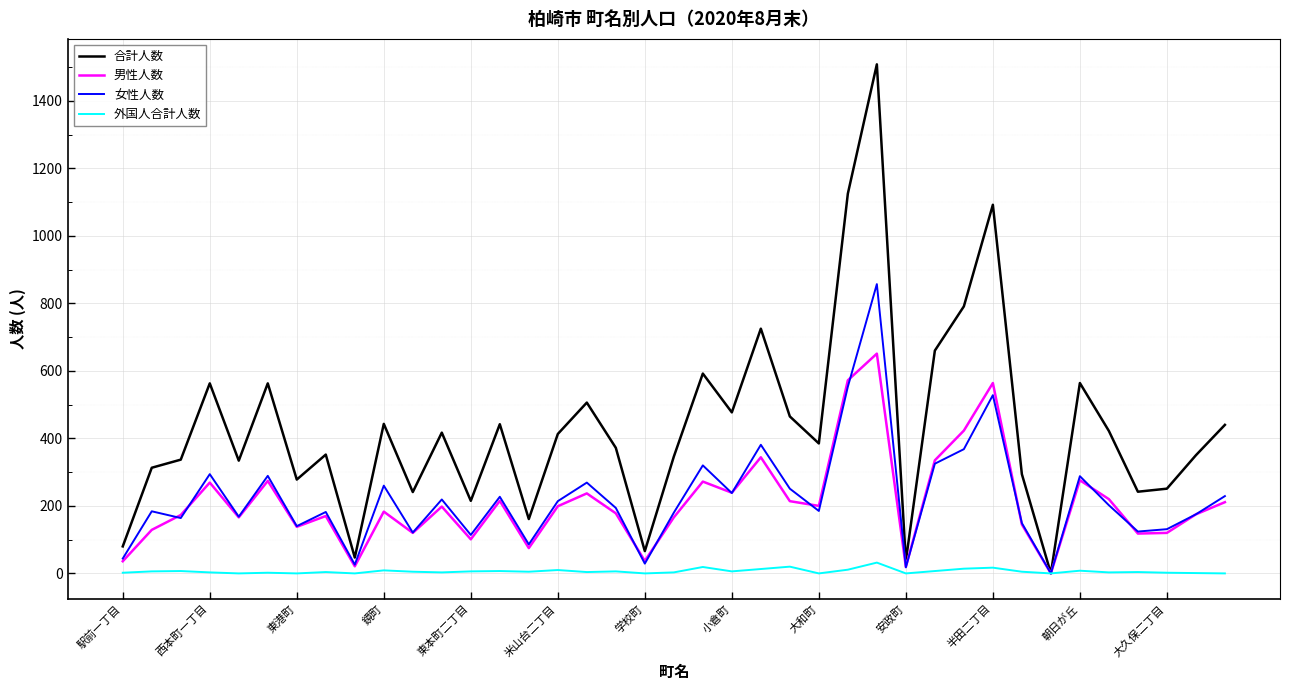

What is the difference between the second highest and second lowest values in the 外国人合計人数 series?

20